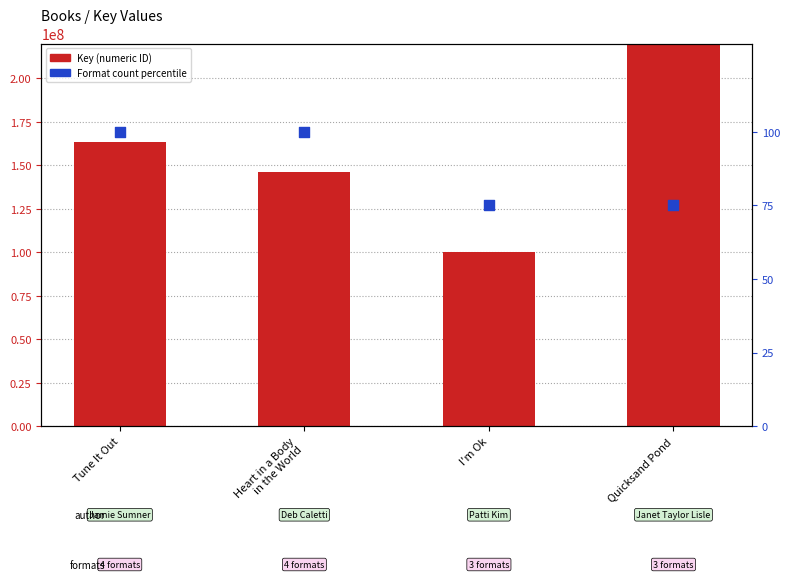

At which category is the sum across all series the highest?

Quicksand Pond